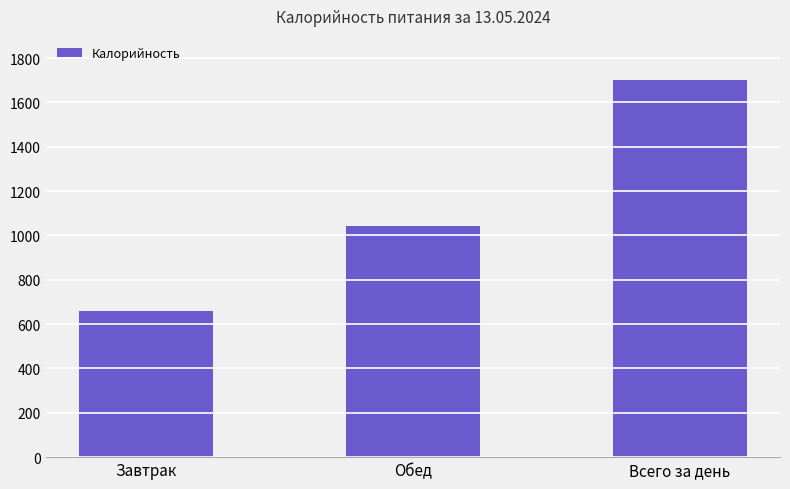

What is the approximate value at Завтрак?

660.5